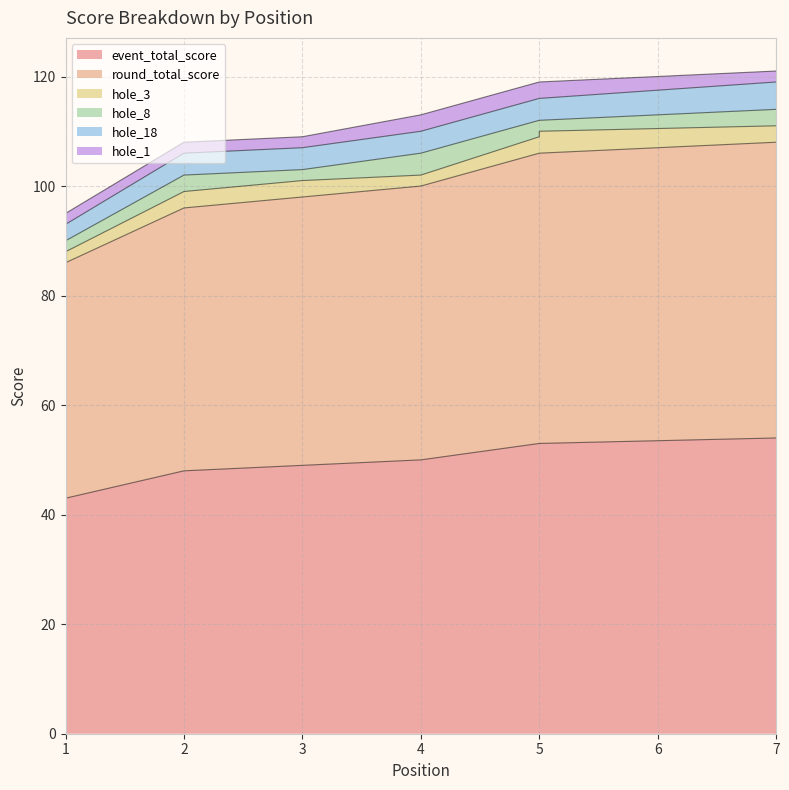

True or false: event_total_score and hole_18 cross at least once.

False